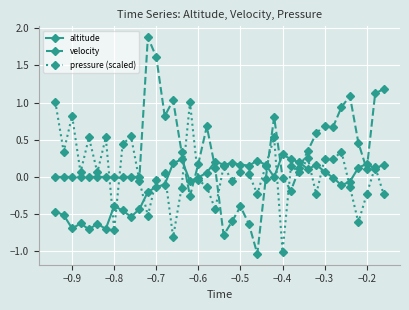

Rank the series by their average value, from lowest to highest.

altitude, pressure (scaled), velocity